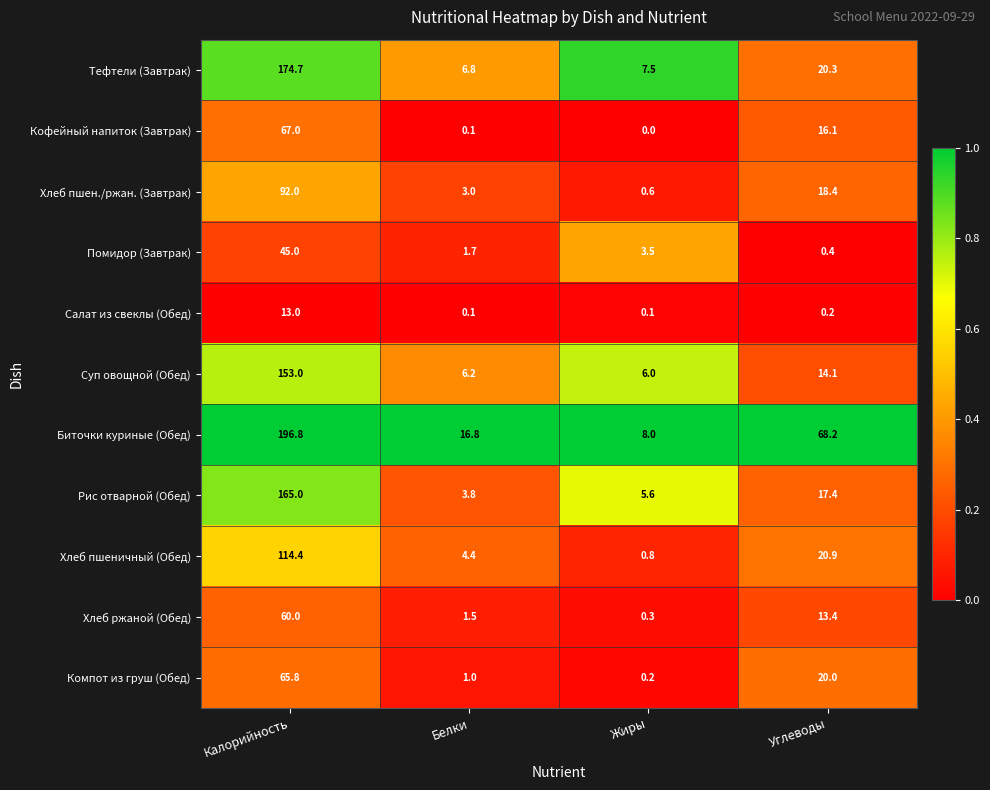

Which label corresponds to the largest value in the chart?

Калорийность